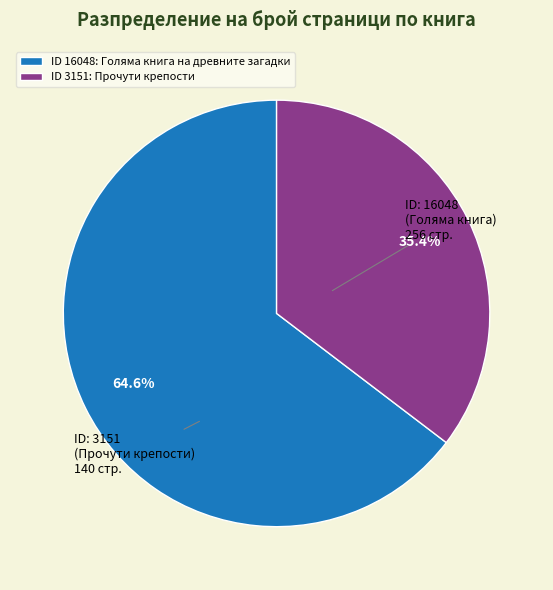

Rank the categories by value from highest to lowest.

ID 16048: Голяма книга на древните загадки, ID 3151: Прочути крепости